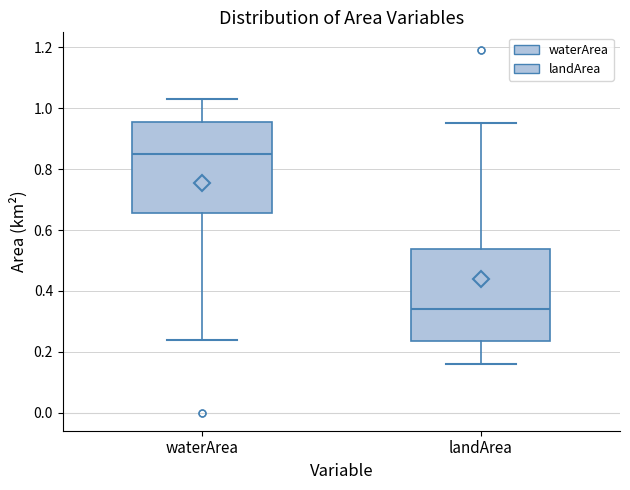

Where is the lower edge of the box for landArea on the y-axis? The values are not printed on the chart, so give them approximately, as read against the axis.

0.24